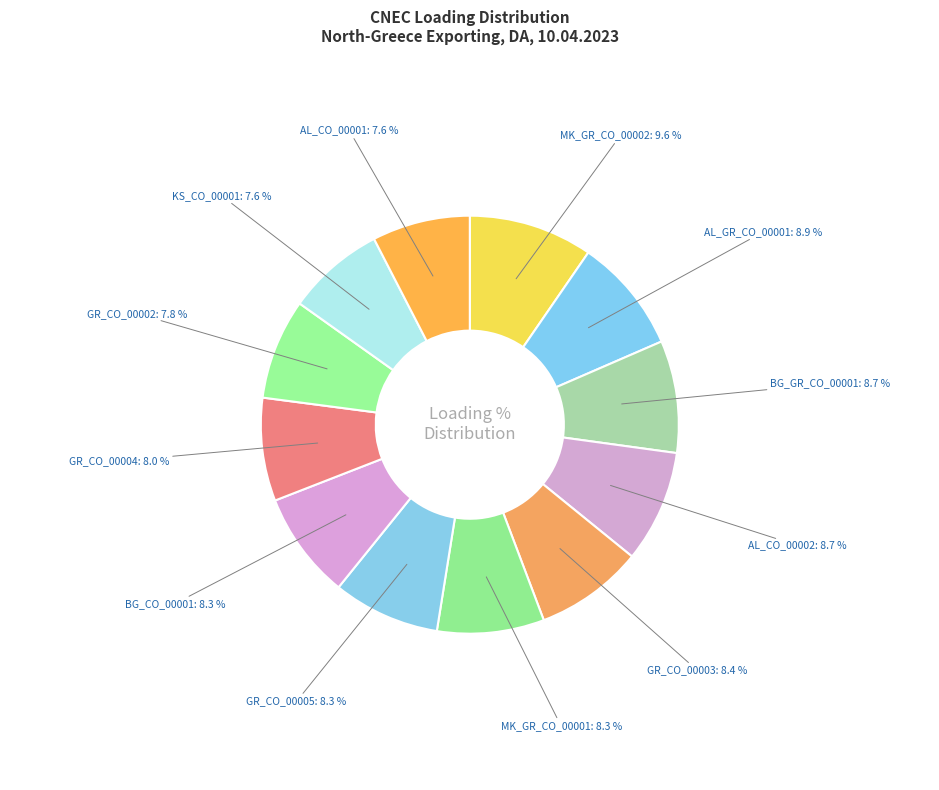

How many segments does this pie chart have?

12